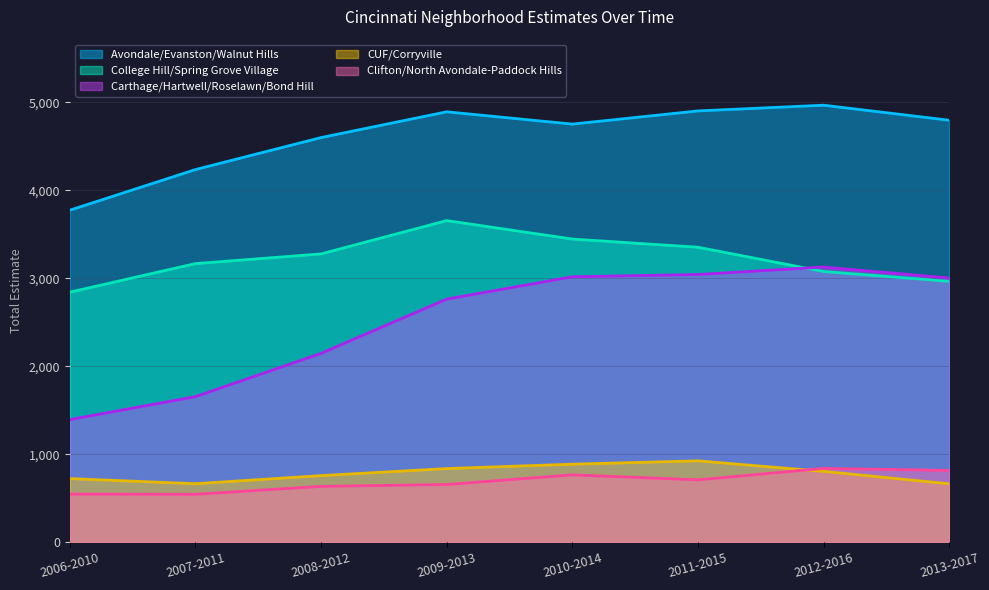

What is the average value of the Clifton/North Avondale-Paddock Hills series?

688